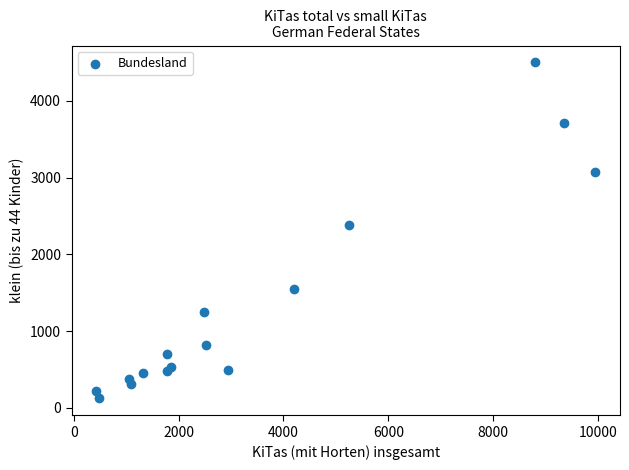

What is the range of Y values (max minus min)?

4378